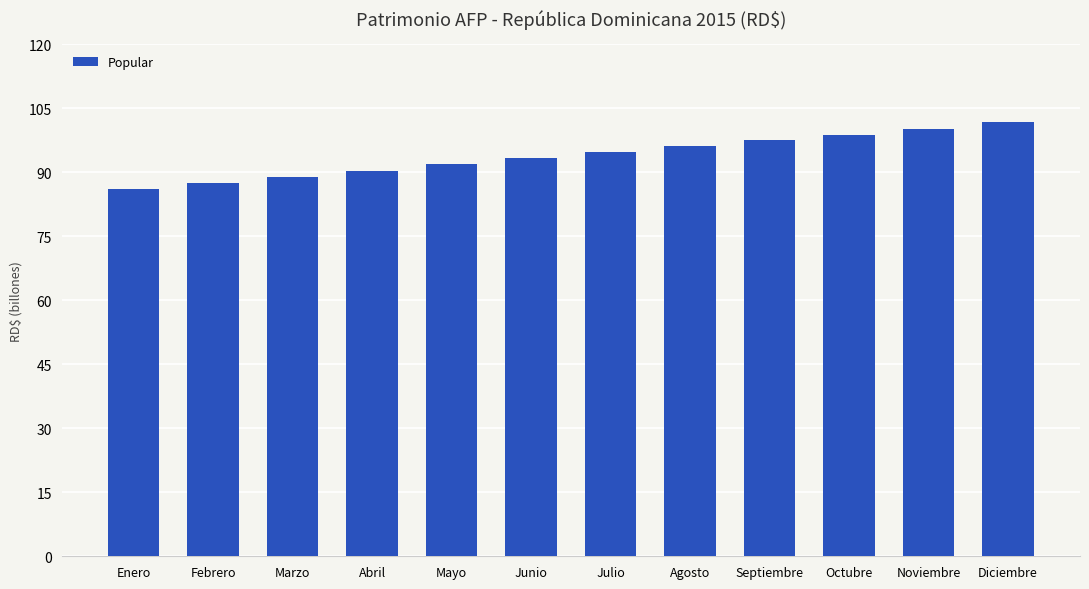

Where does the data first go above 95067263555?

Julio